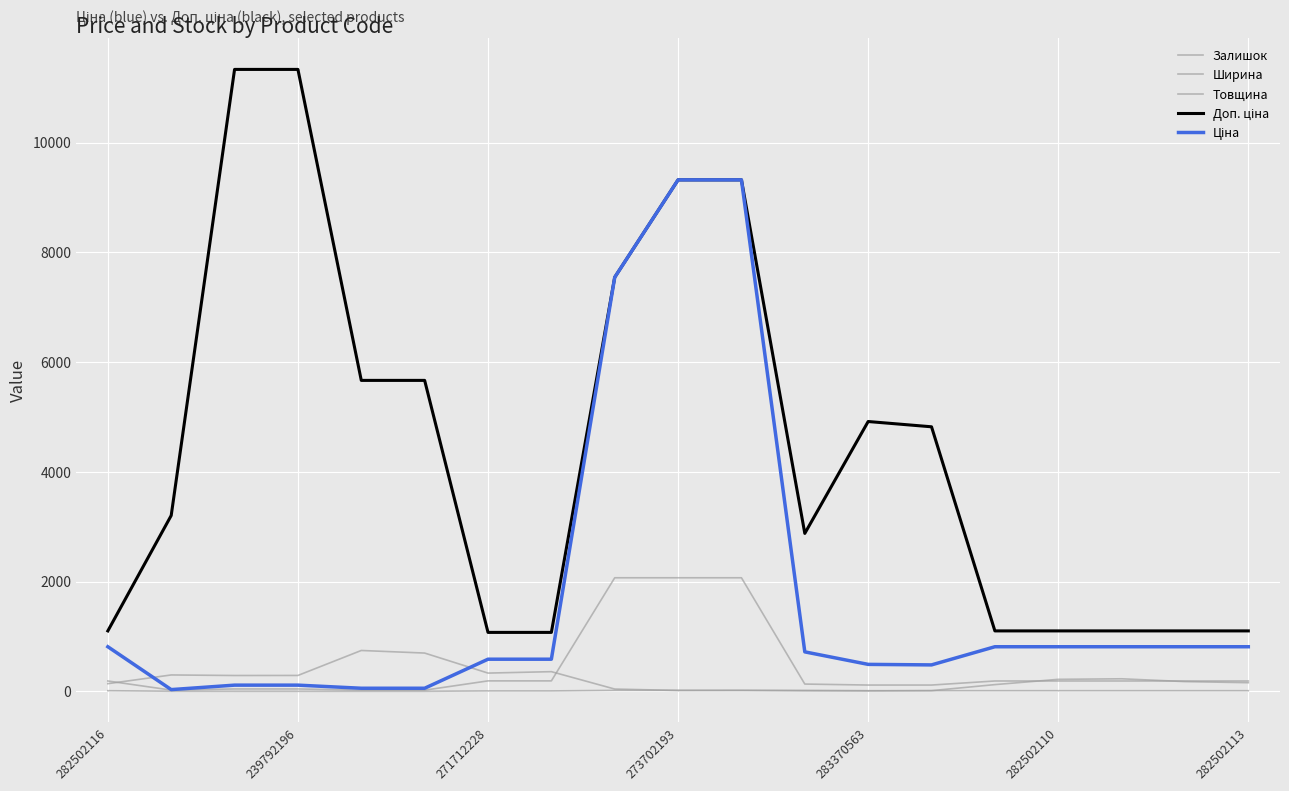

In Залишок, how many points are lower than both neighbors (excluding endpoints)?

4